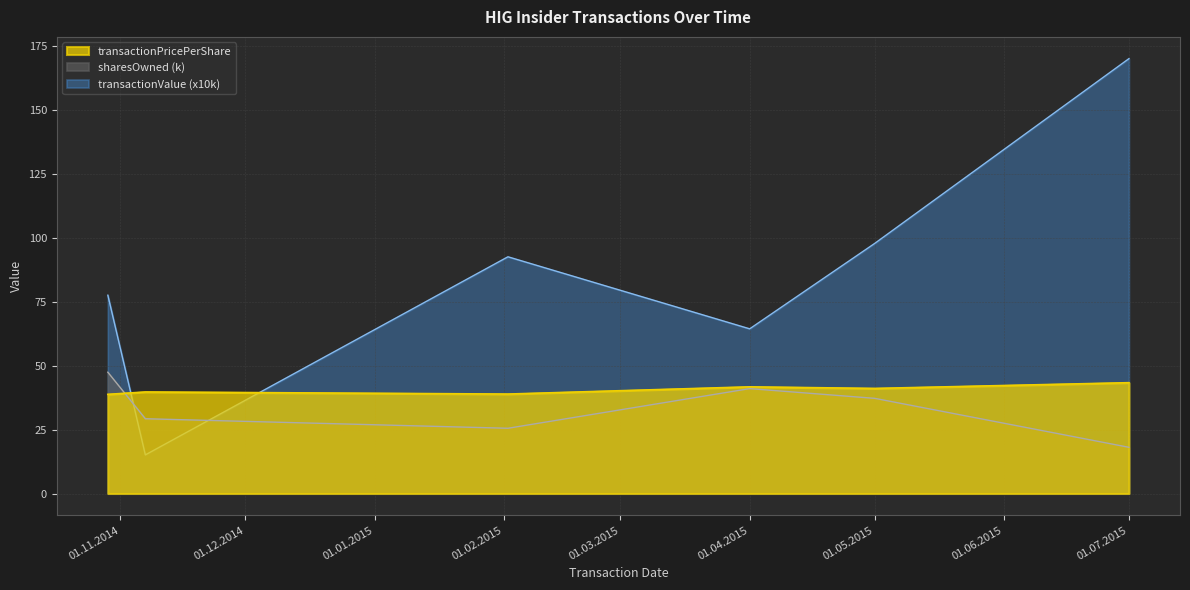

True or false: transactionPricePerShare has a value of 38.8 at 2014-10-29.

True